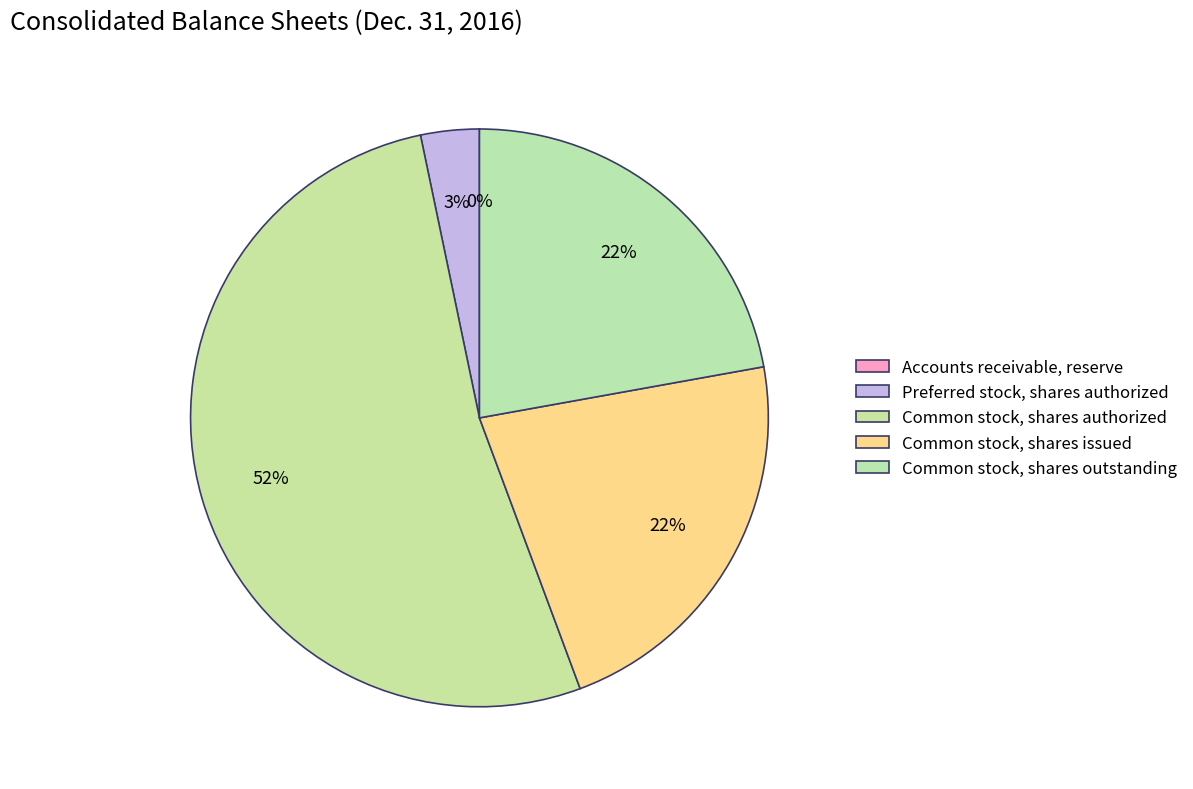

Rank the categories by value from lowest to highest.

Accounts receivable, reserve, Preferred stock, shares authorized, Common stock, shares issued, Common stock, shares outstanding, Common stock, shares authorized